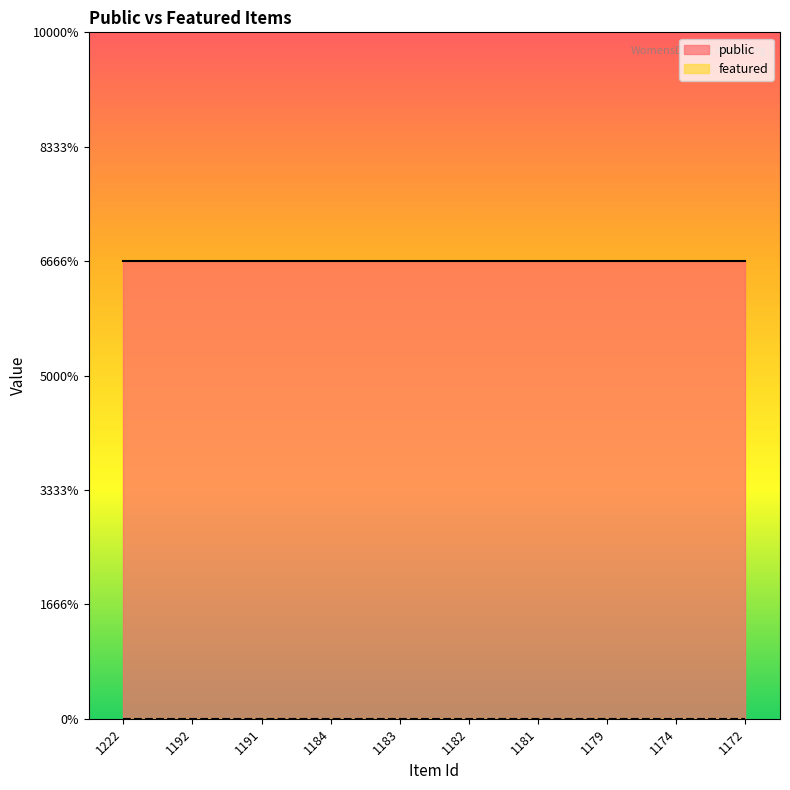

True or false: public has more than 1 interior local peaks.

False